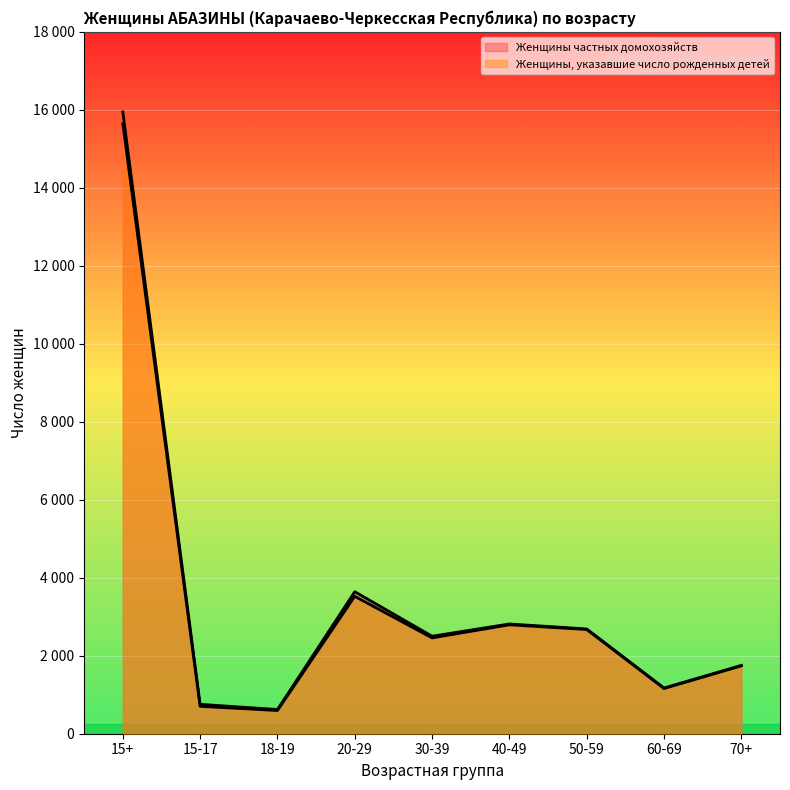

Is it true that Женщины частных домохозяйств equals 4447 at 50-59?

False